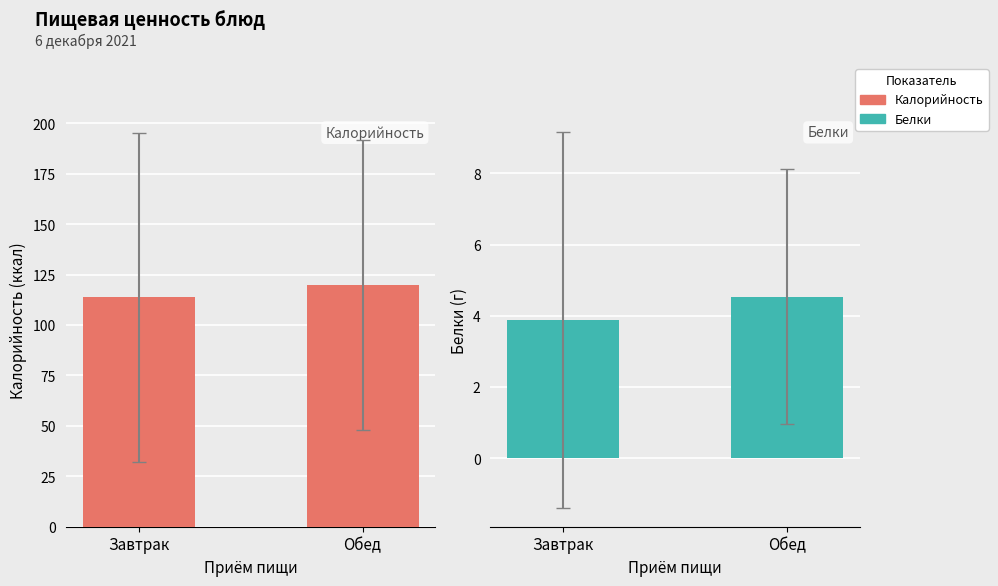

Reading left to right, what are all the values shown in this chart?

Калорийность: Завтрак=113.8	Обед=119.8
Белки: Завтрак=3.9	Обед=4.5